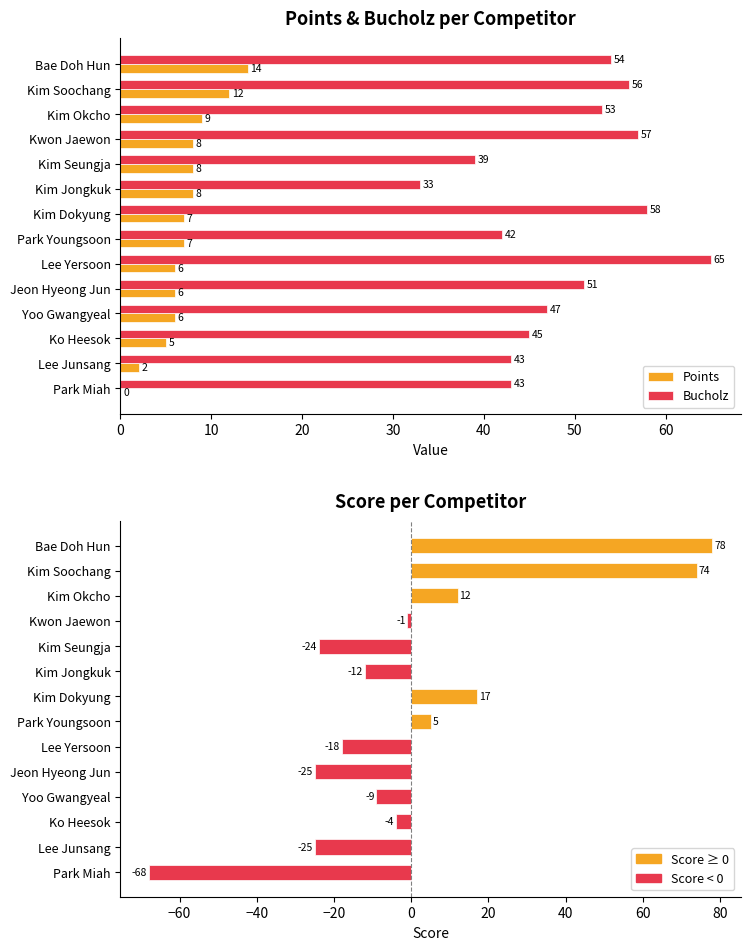

Reading left to right, extract all data points from this chart.

Points: 14	12	9	8	8	8	7	7	6	6	6	5	2	0
Bucholz: 54	56	53	57	39	33	58	42	65	51	47	45	43	43
Score: 78	74	12	-1	-24	-12	17	5	-18	-25	-9	-4	-25	-68